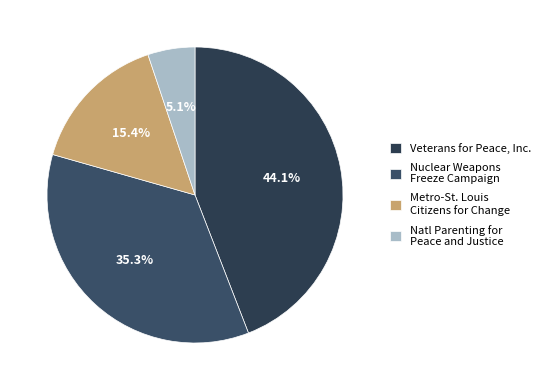

Which category has the biggest portion of the pie?

Veterans for Peace, Inc.